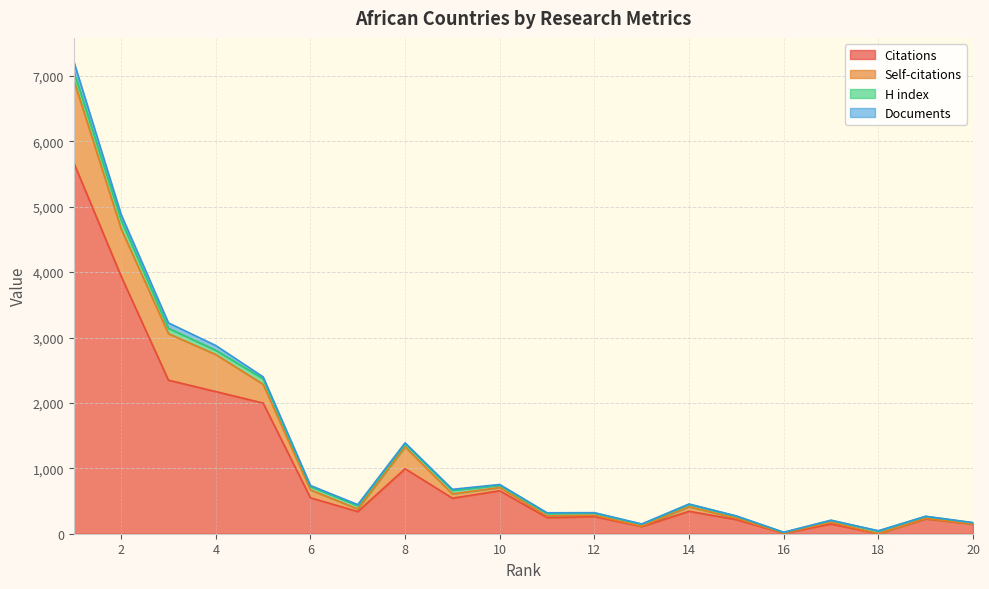

The value of Self-citations at 4 is 4866. True or false?

False